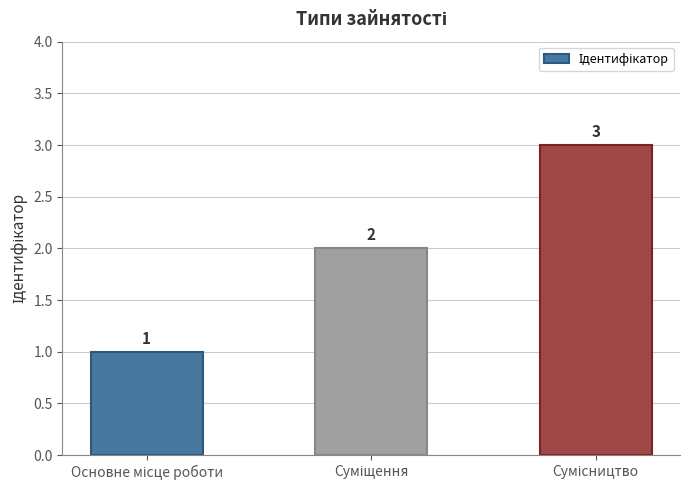

What is the value of the 3rd bar from the left?

3